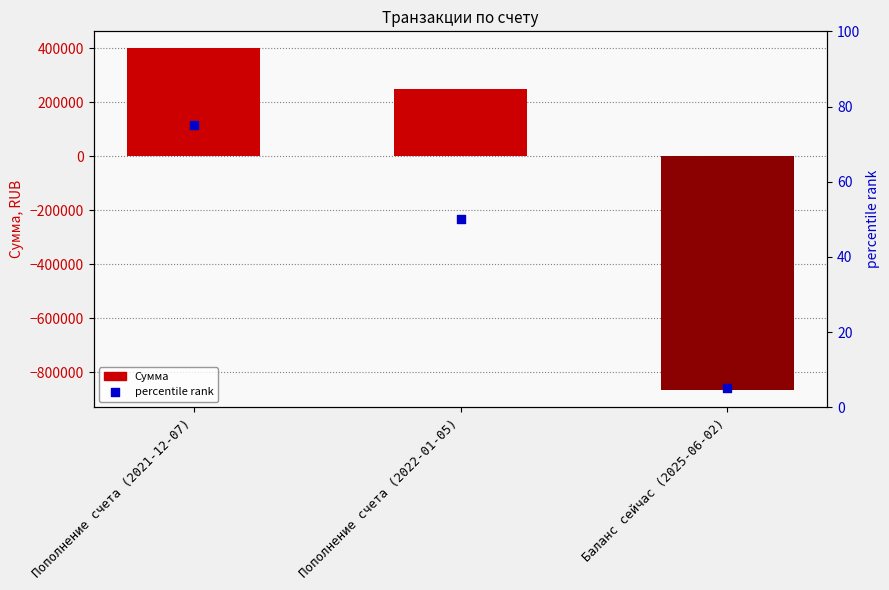

At how many categories does at least one series exceed -511443?

3